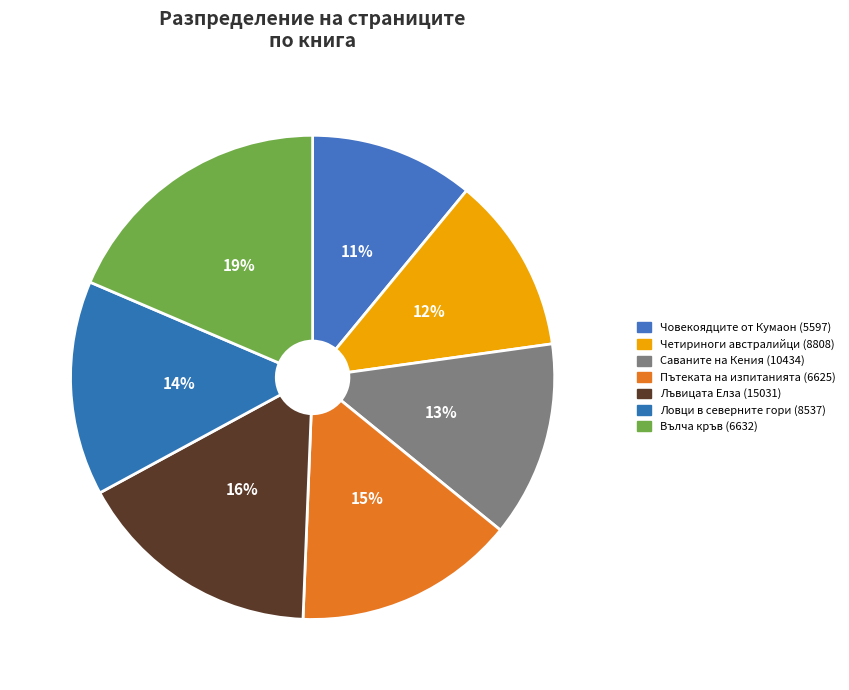

To the nearest percent, what is the average slice percentage?

14%